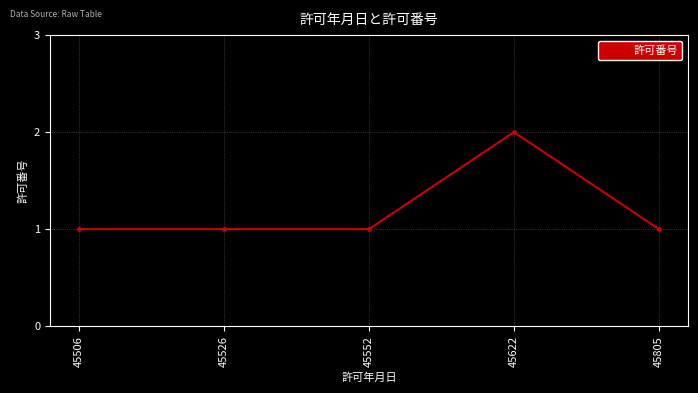

Reading left to right, extract all data points from this chart.

45506=1	45526=1	45552=1	45622=2	45805=1